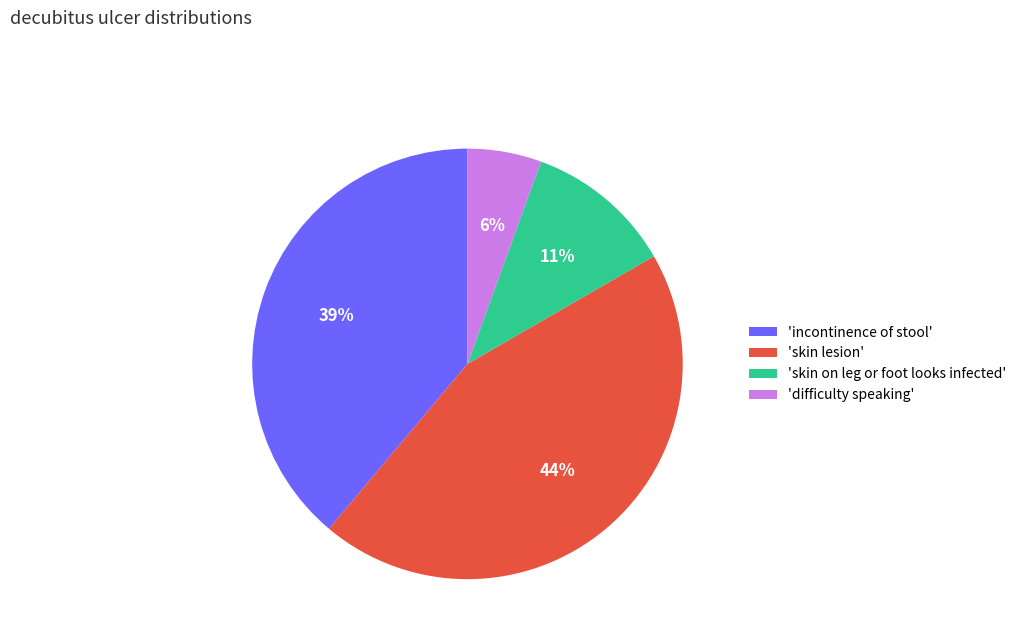

Do 'skin on leg or foot looks infected' and 'difficulty speaking' together represent more than half of the pie?

No